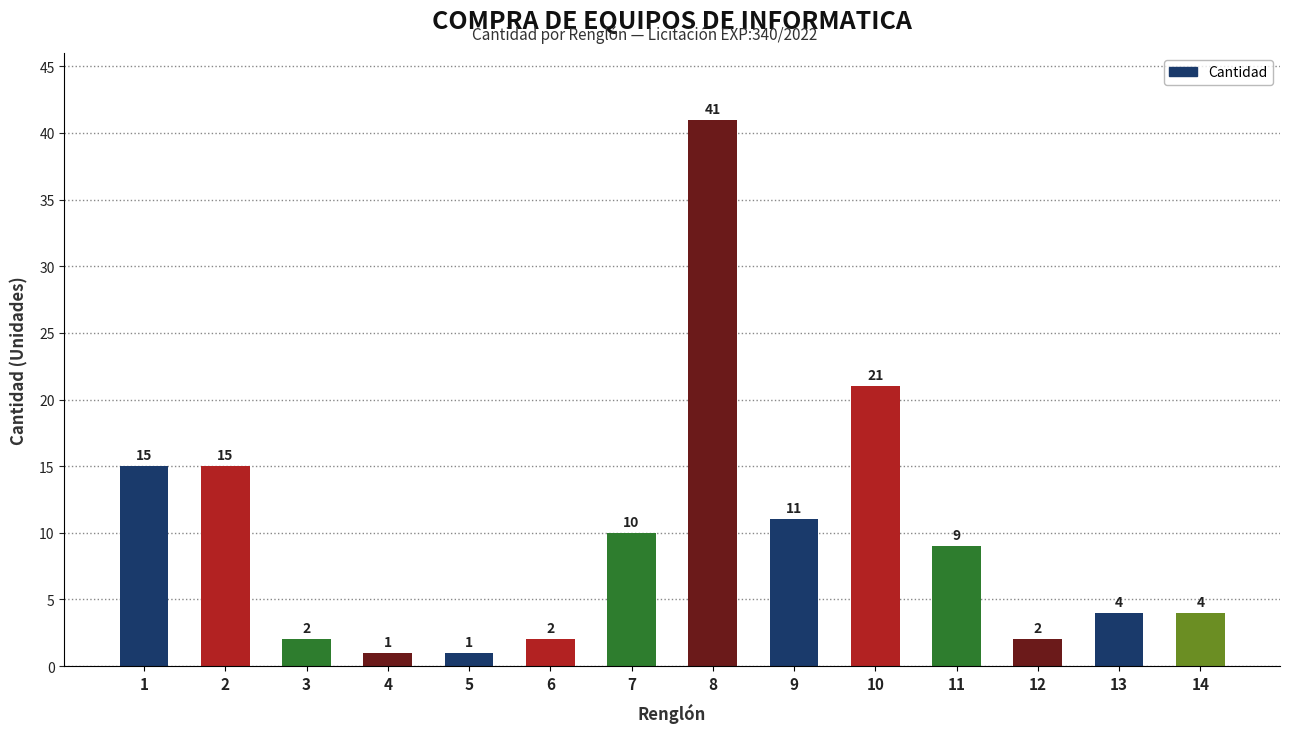

How many distinct data groups are displayed?

1